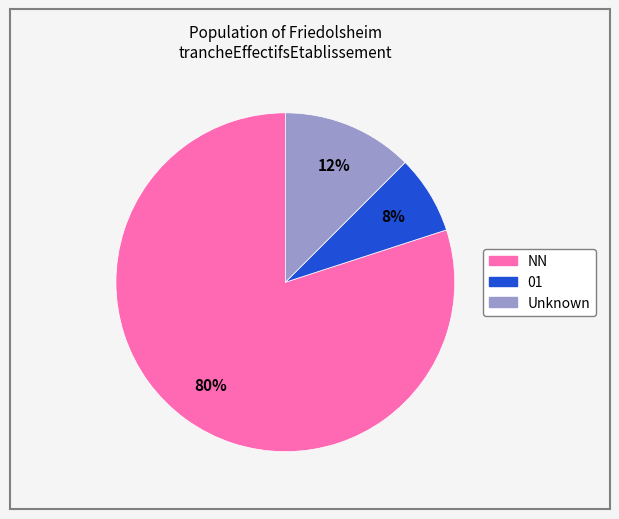

Does any single category account for the majority?

Yes